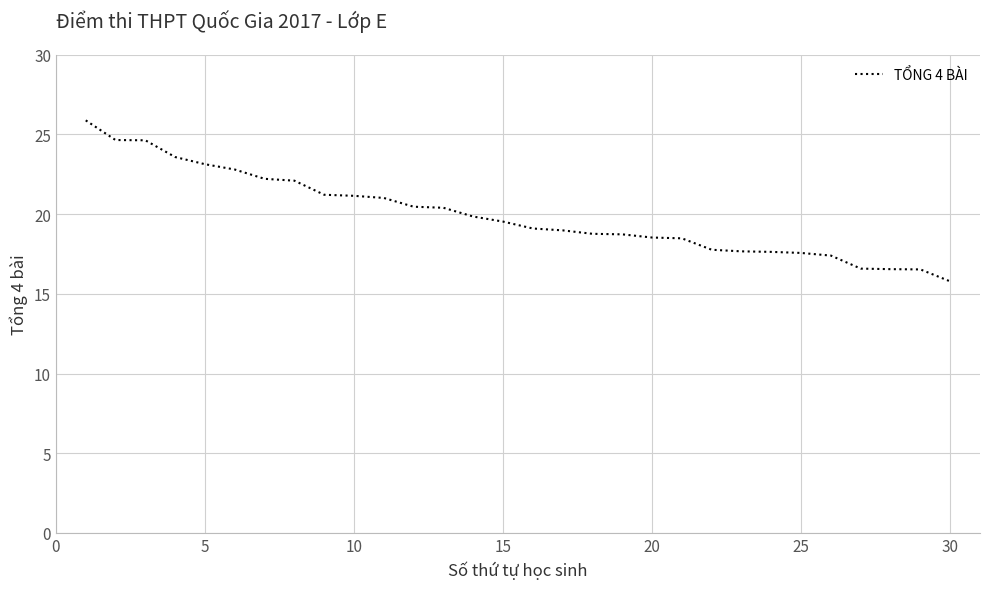

What is the difference between the maximum and minimum values?

10.1